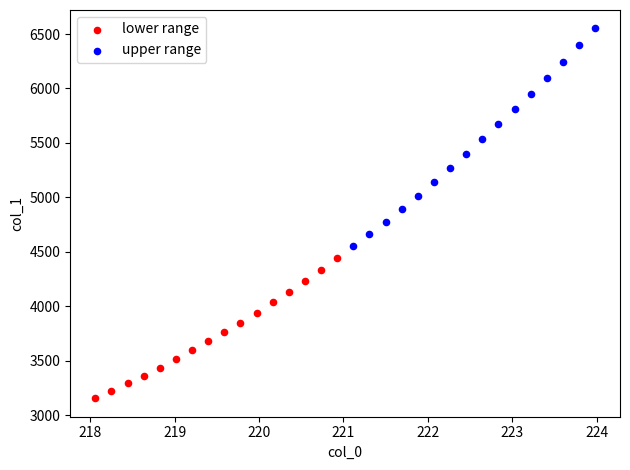

Which series has the largest Y range (max minus min)?

upper range